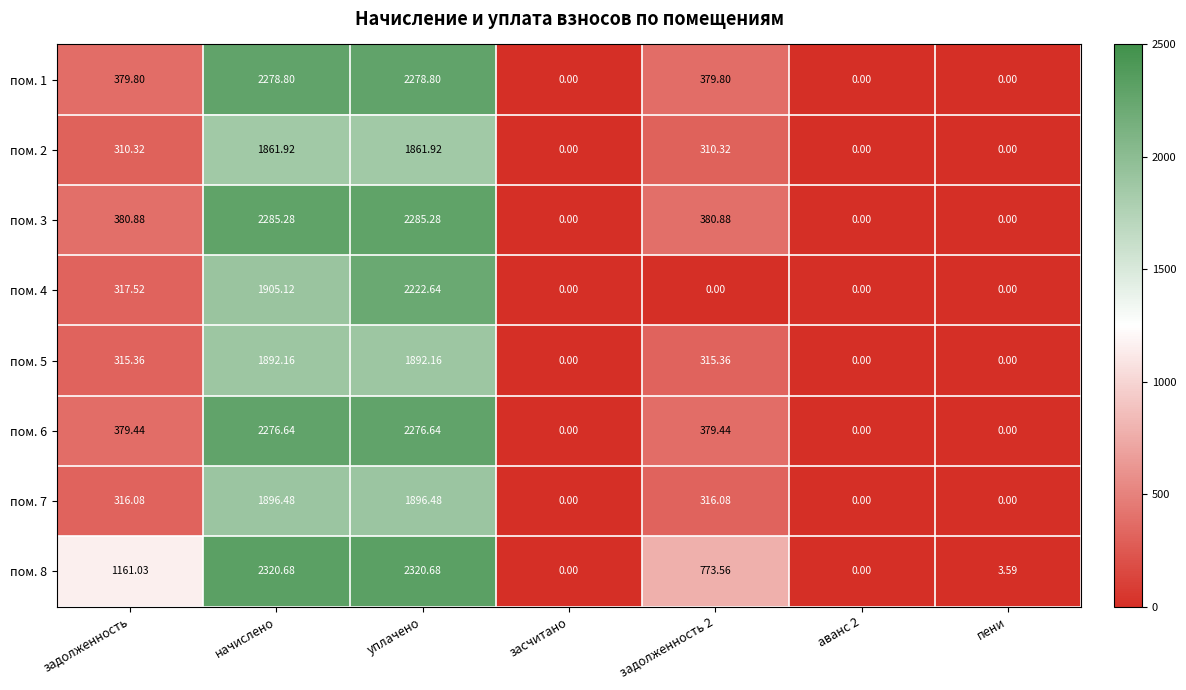

Which category has the highest value in the пом. 4 series?

уплачено